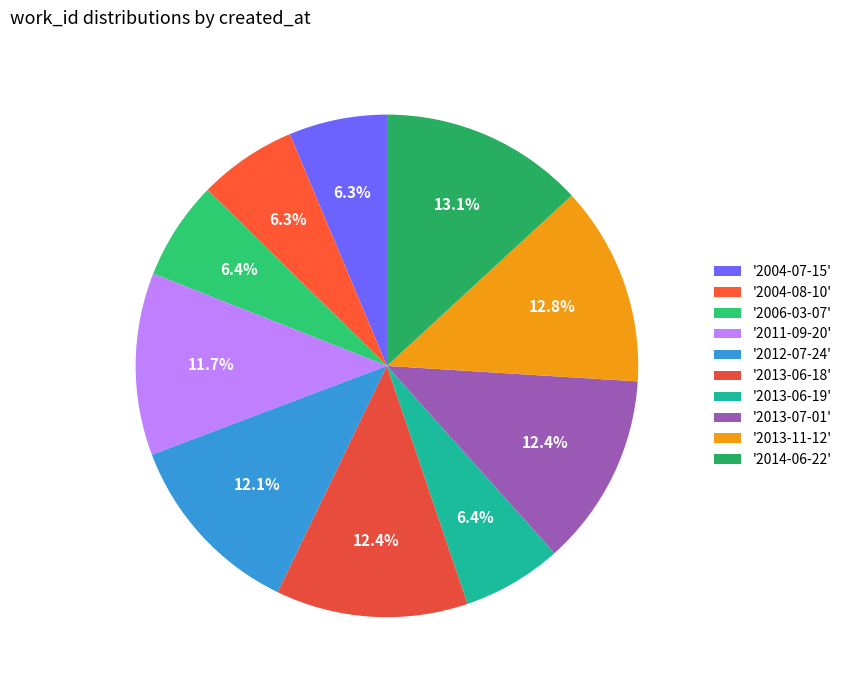

How many slices are in this pie chart?

10